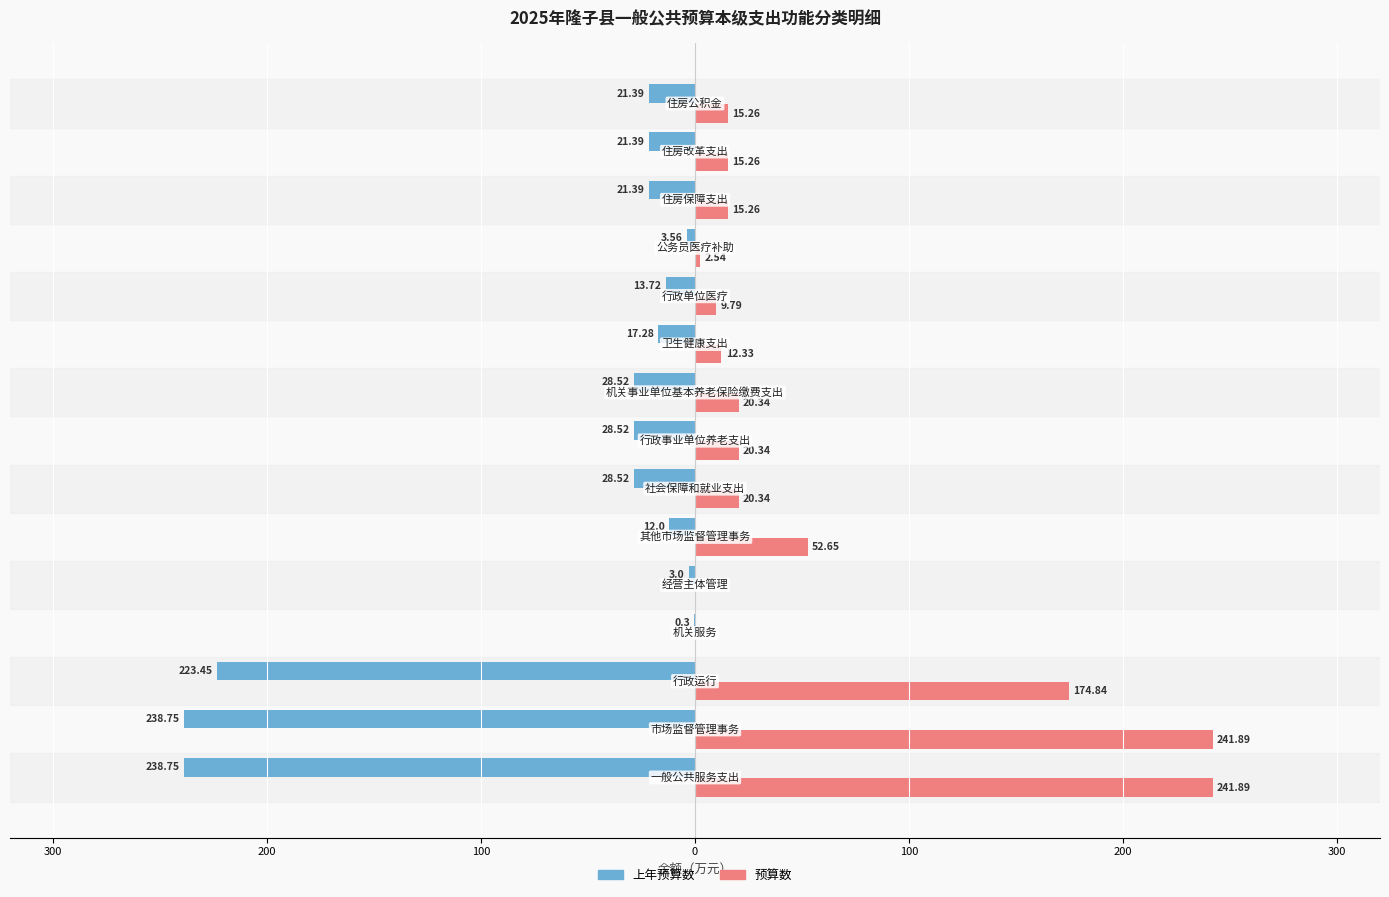

Rank the series by their average value, from lowest to highest.

上年预算数, 预算数